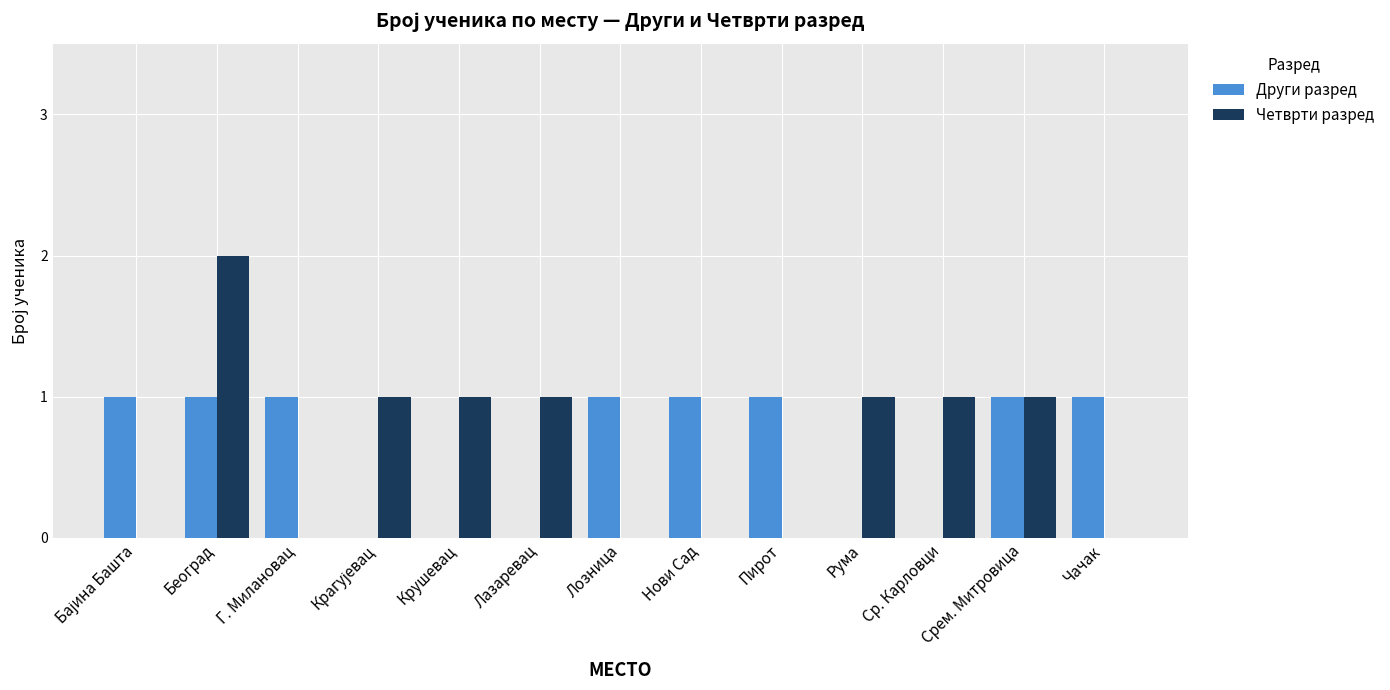

Reading right to left, what are all the values shown in this chart?

Други разред: 1	1	0	0	1	1	1	0	0	0	1	1	1
Четврти разред: 0	1	1	1	0	0	0	1	1	1	0	2	0